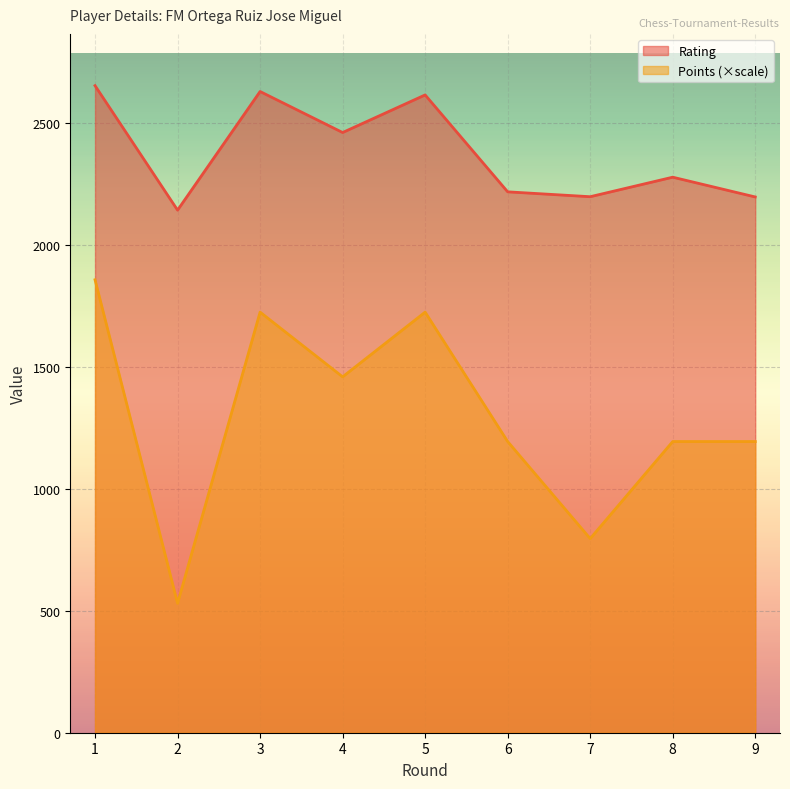

What is the difference between the maximum and minimum values in the Points series?

1325.5